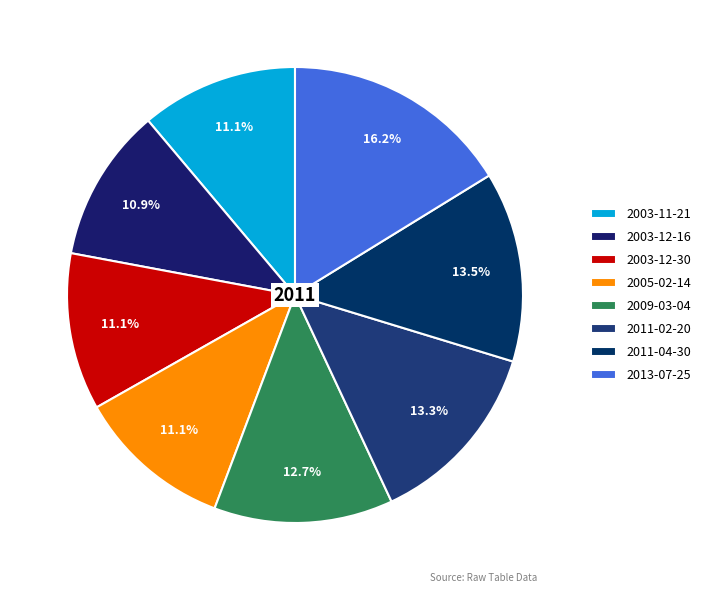

What portion of the pie excludes 2003-12-16?

89.1%